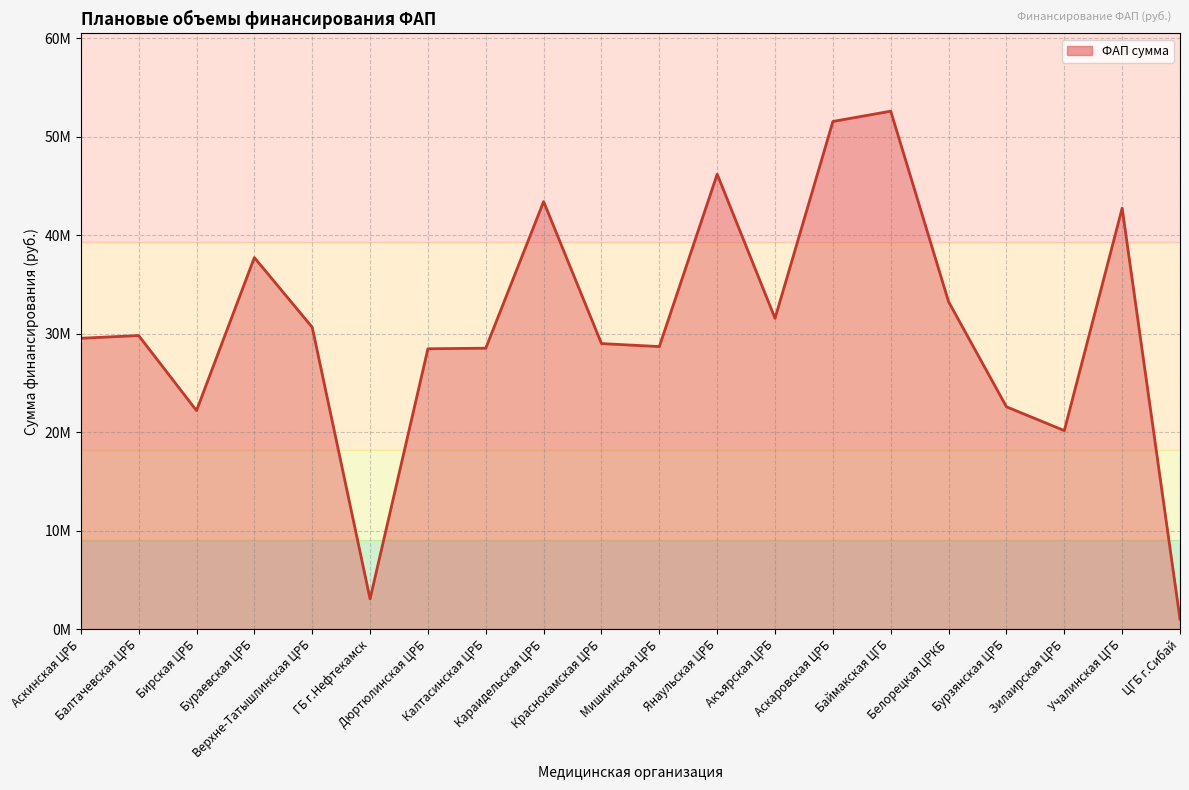

Reading left to right, list all the values displayed in this chart.

29538958	29814901	22194362	37737190	30657237	3066670	28472090	28530960	43425006	28999877	28695737	46205325	31569803	51559711	52603462	33249017	22579976	20160869	42754569	1012598